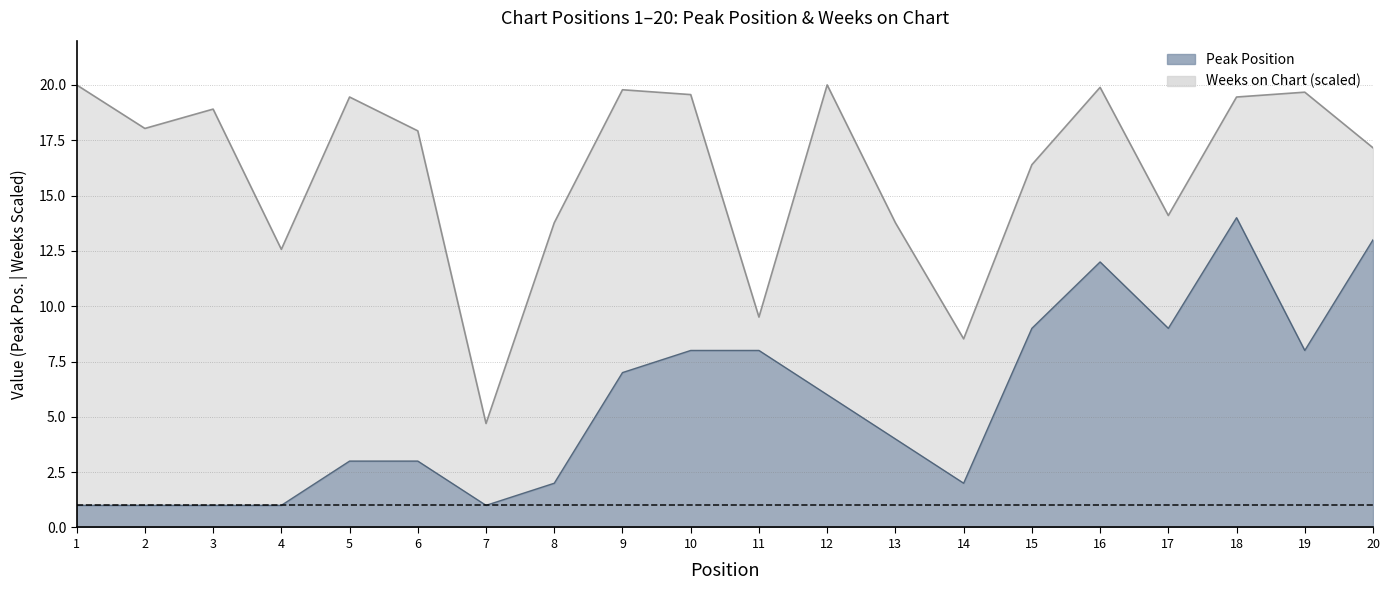

Is the value of Weeks on Chart at 18 greater than the value of Peak Position at 11?

Yes